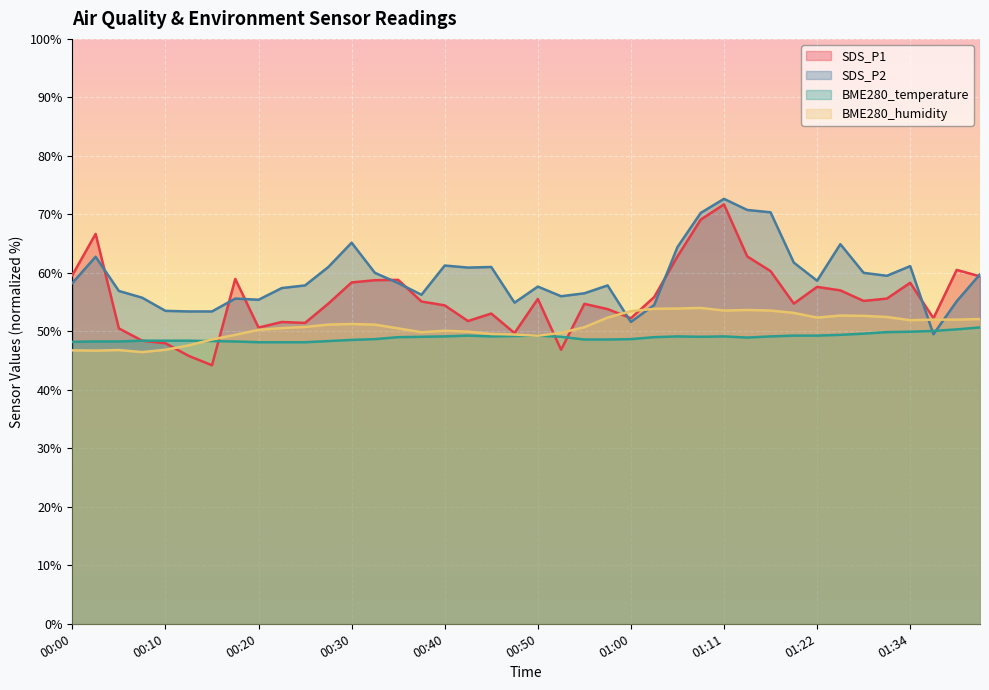

What is the label of the 20th point from the left?

00:47